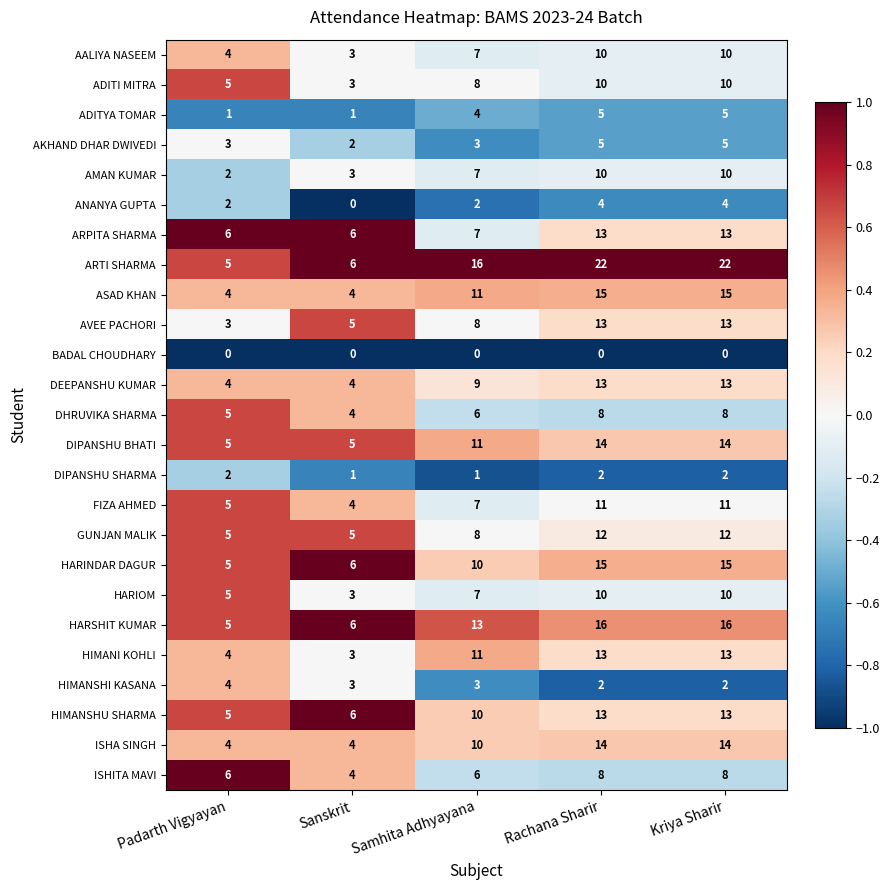

Which category has the lowest value in the HIMANI KOHLI series?

Sanskrit